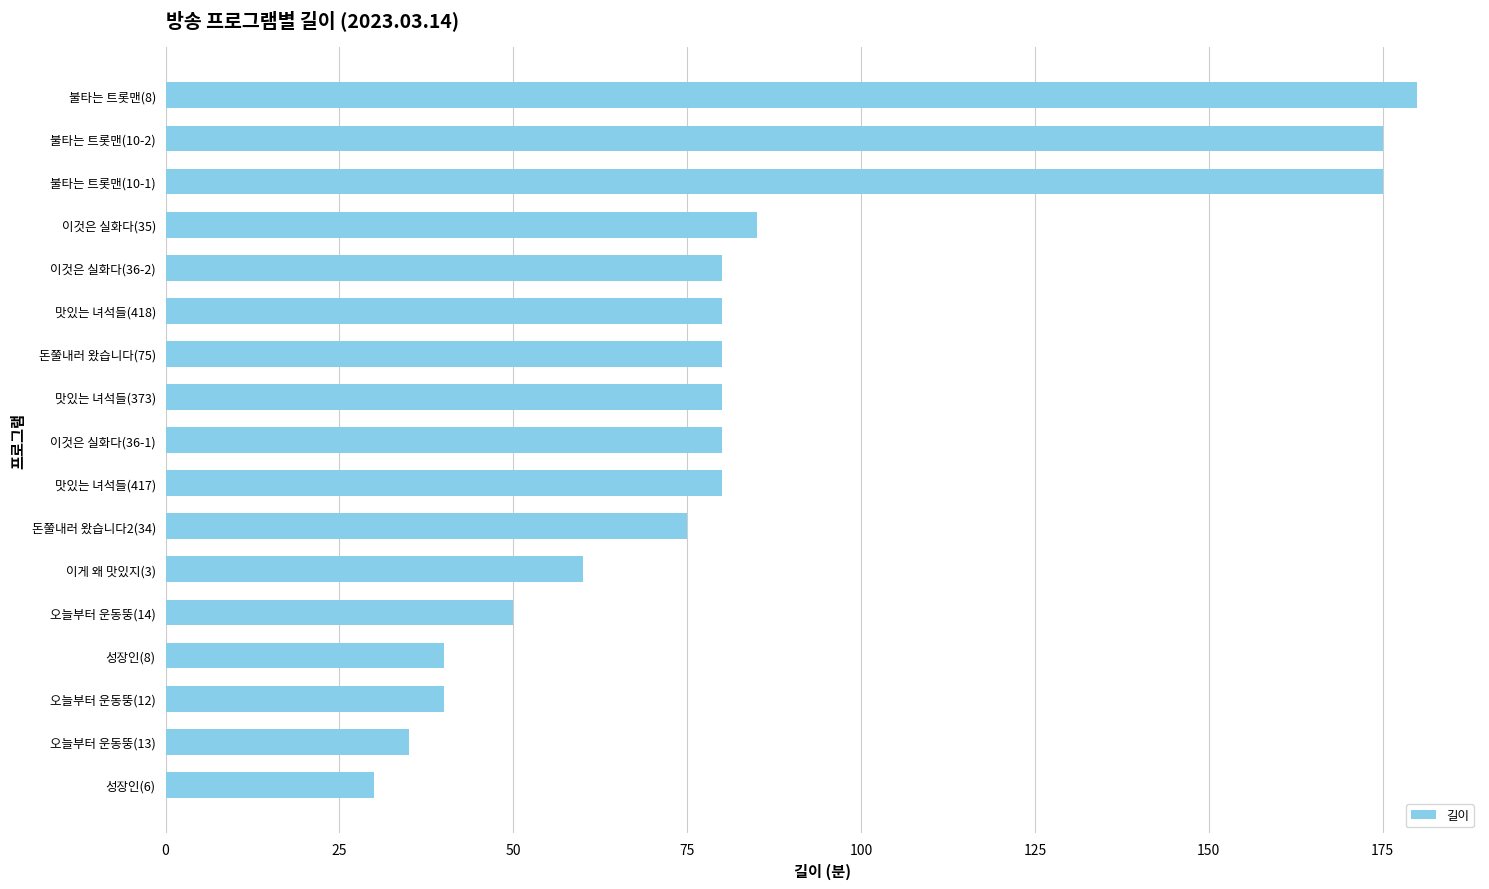

What is the smallest value displayed?

30